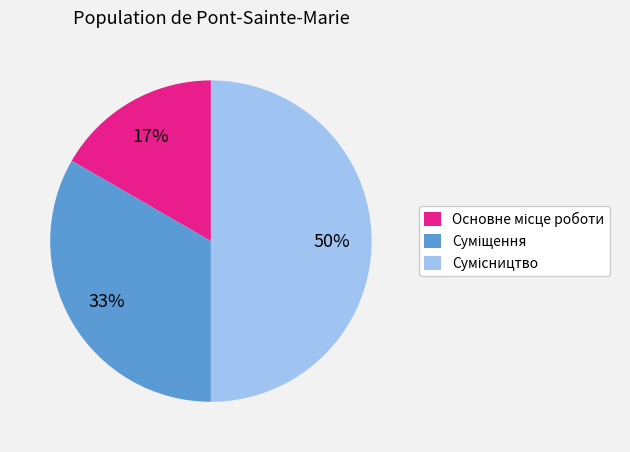

To the nearest percent, what is the average slice percentage?

33%